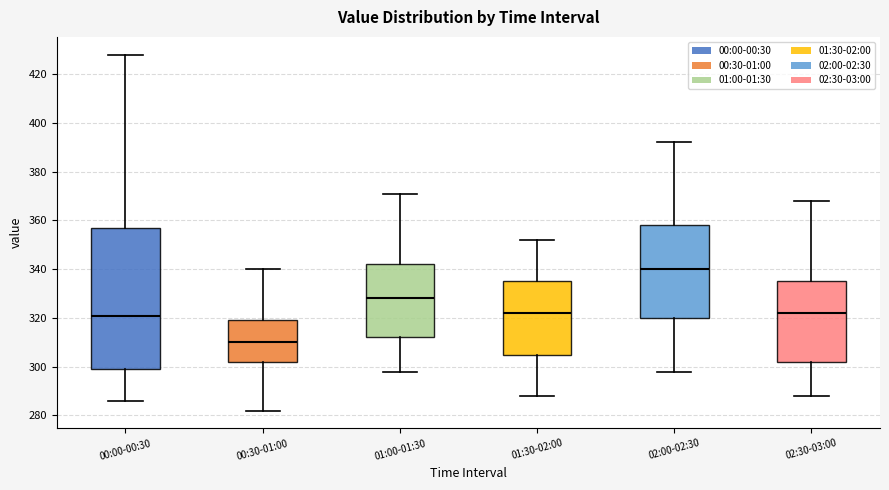

Which box is the tallest, from its lower edge to its upper edge?

00:00-00:30